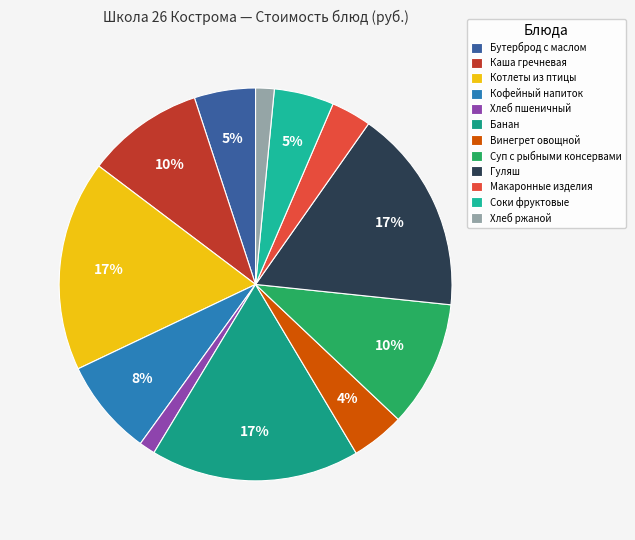

Does Винегрет овощной account for over 50% of the chart?

No